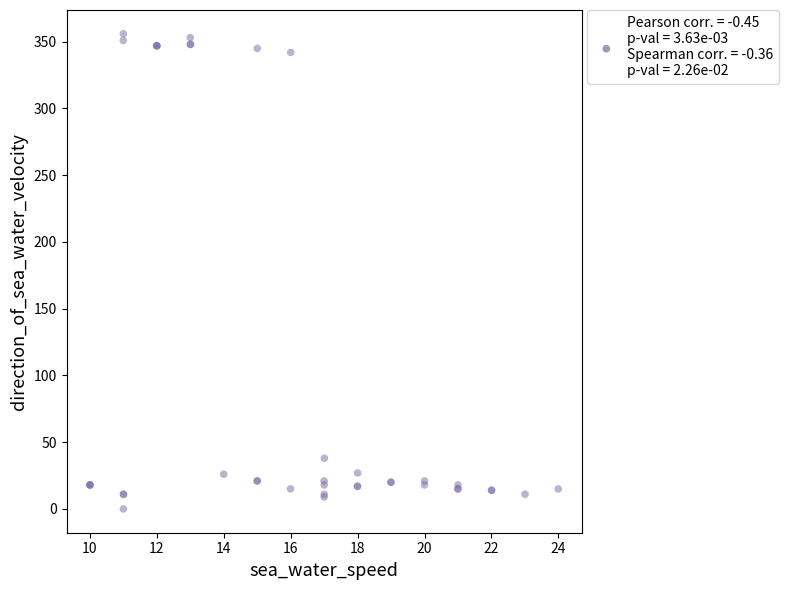

What Y value in the scatter plot is closest to 177?

38.0